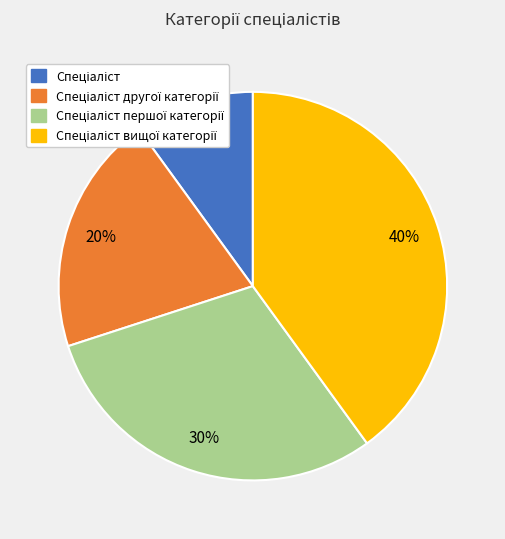

To the nearest percent, what is the average slice percentage?

25%